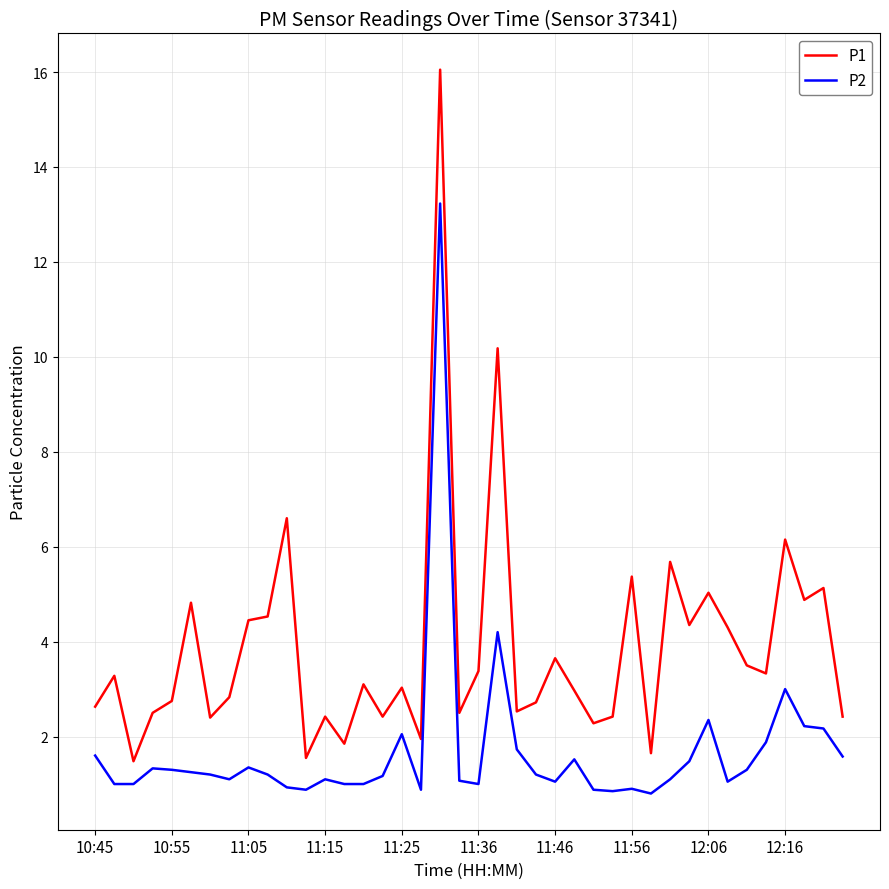

List the series in order of their peak value, highest first.

P1, P2